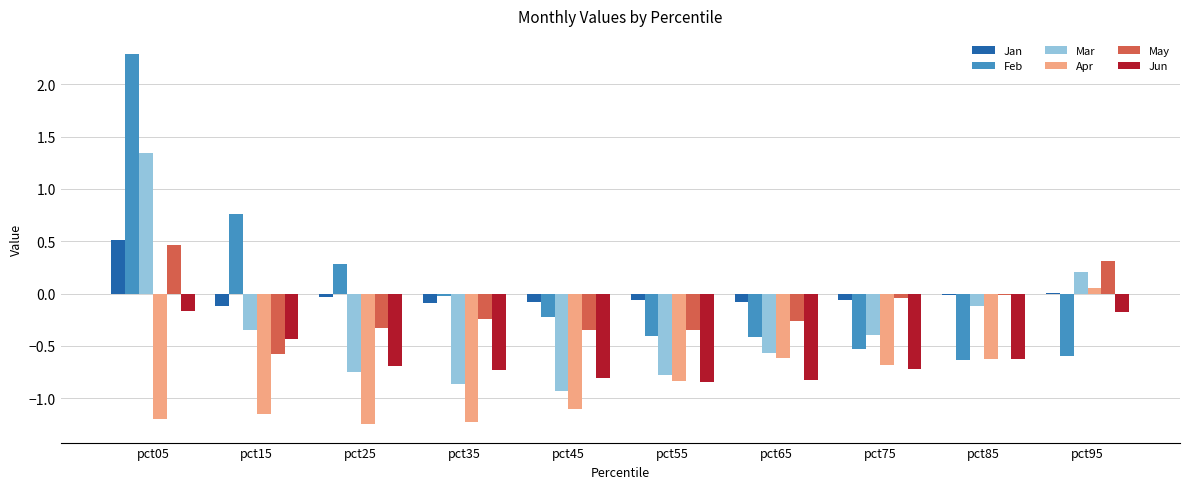

Which series changed the most between pct35 and pct95?

Apr